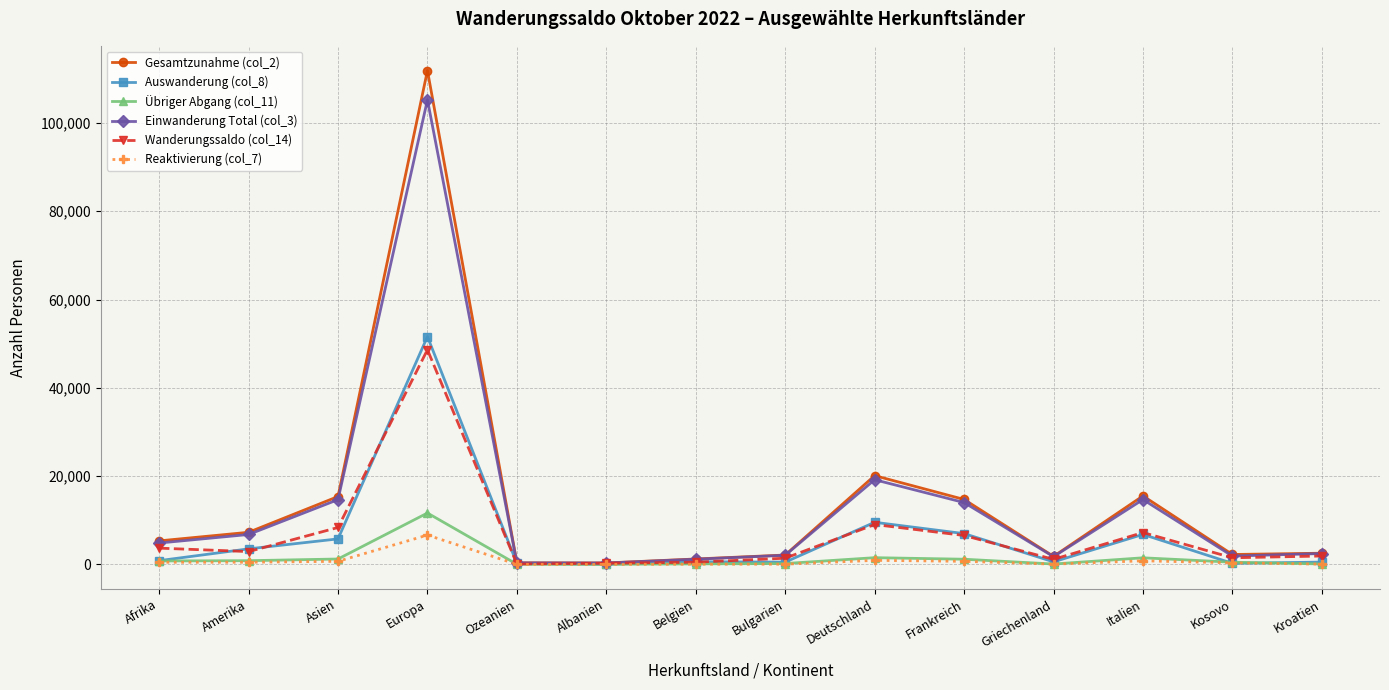

Which series has the largest range (max minus min)?

Gesamtzunahme (col_2)